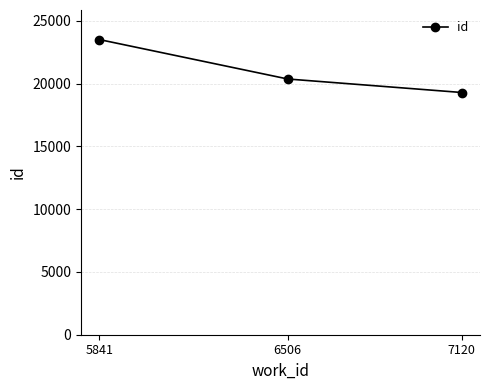

Count the values in the range 19290 to 23510.

3